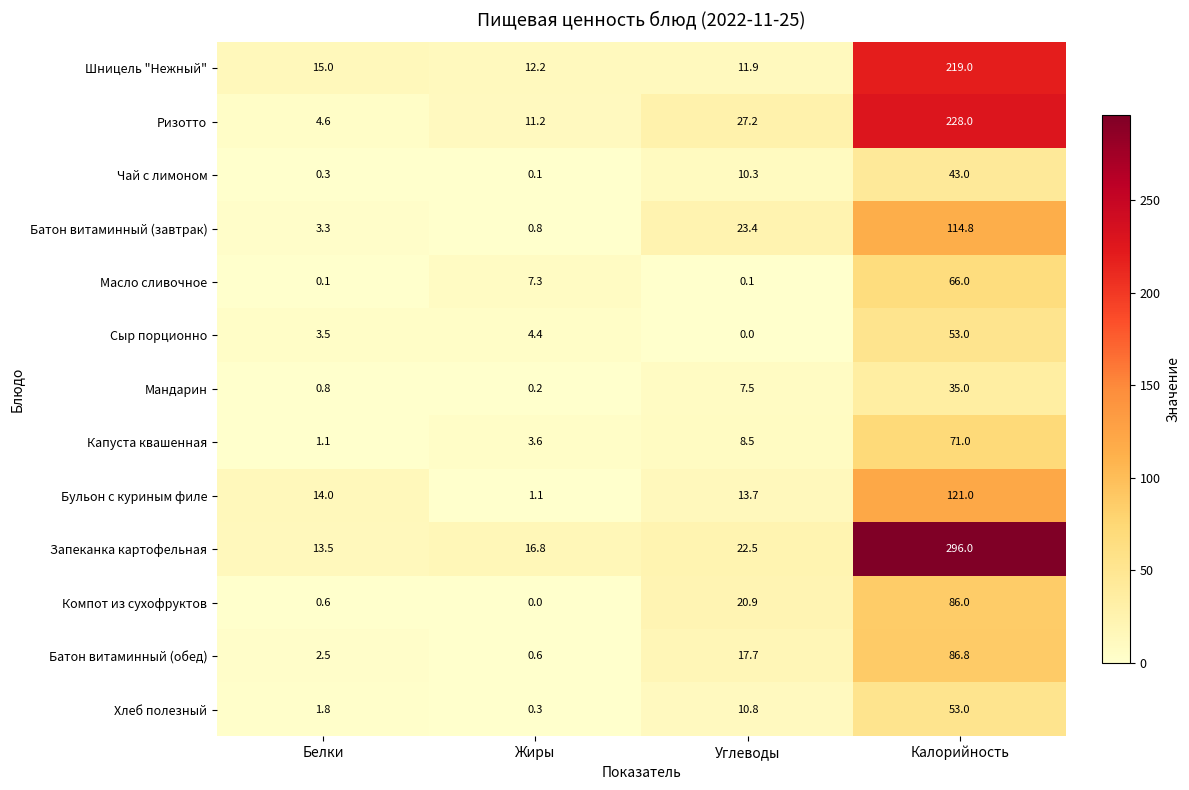

At how many categories does at least one series exceed 107?

1